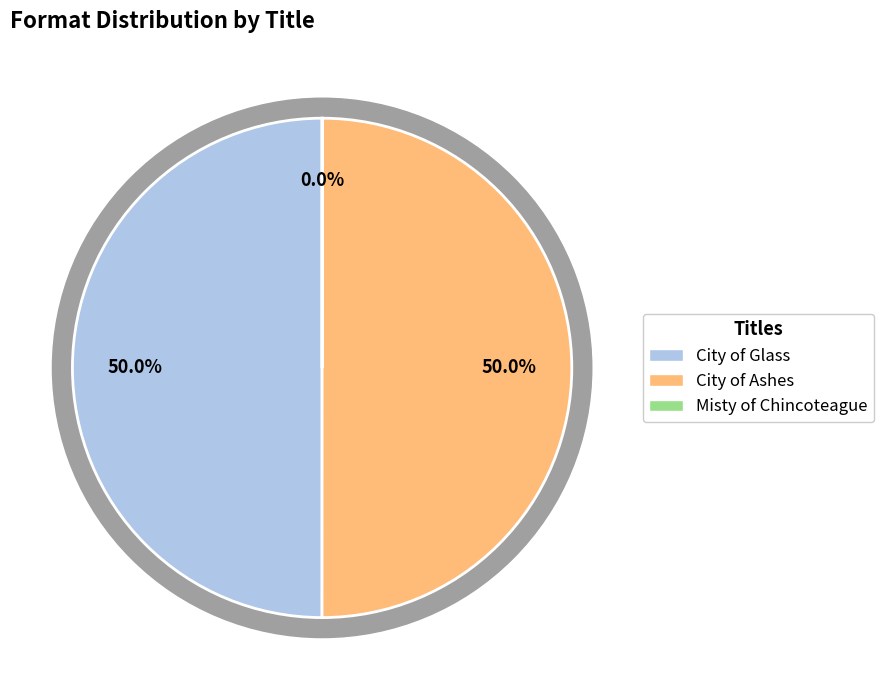

Is it true that City of Ashes is 57% of the pie?

False